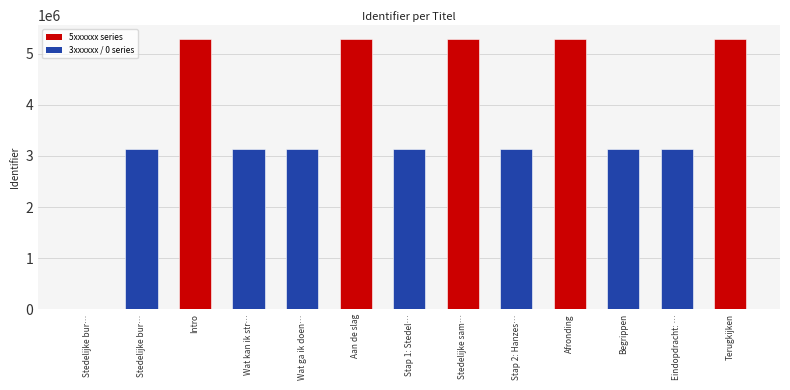

Reading right to left, extract all data points from this chart.

Terugkijken=5296008	Eindopdracht: …=3134165	Begrippen=3134169	Afronding=5296006	Stap 2: Hanzes…=3134163	Stedelijke sam…=5296004	Stap 1: Stedel…=3134160	Aan de slag=5296002	Wat ga ik doen…=3134158	Wat kan ik str…=3134156	Intro=5295998	Stedelijke bur…=3134155	Stedelijke bur…=0